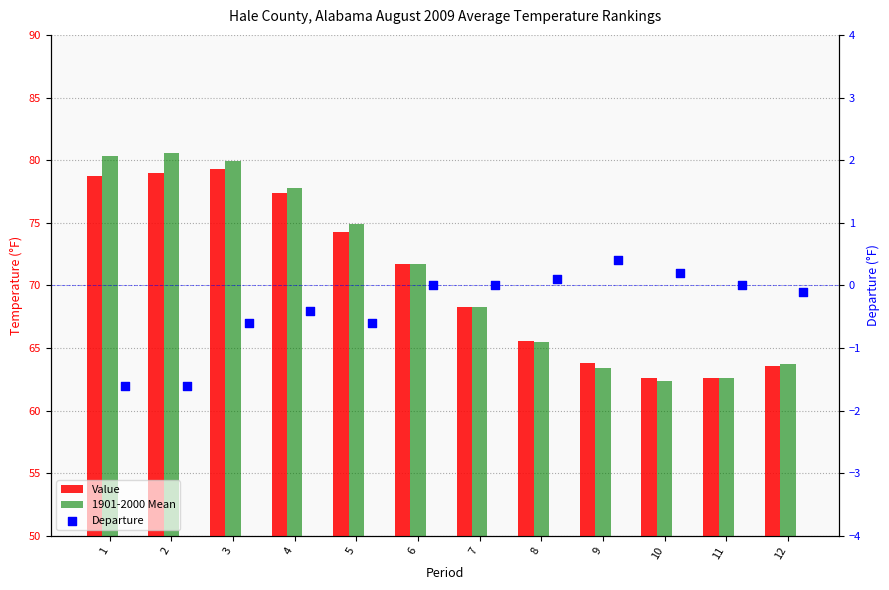

What is the total value across all series at 10?

125.2